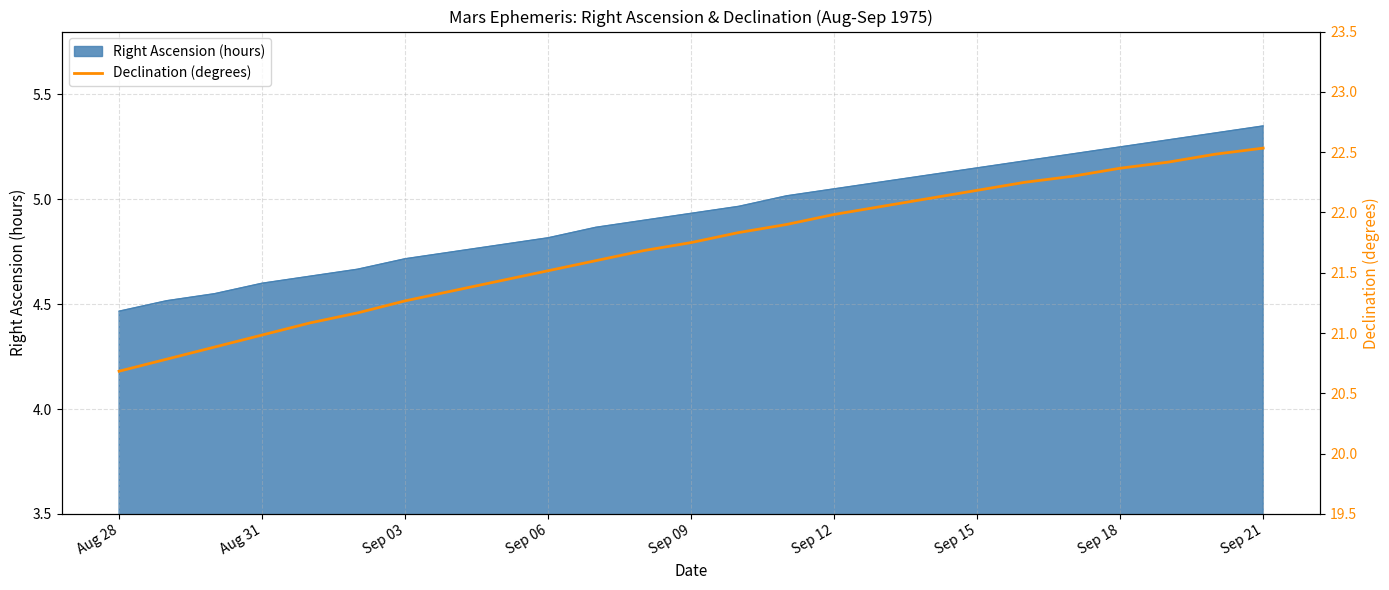

The Right Ascension (hours) series shows 1.8 at Sep 09. True or false?

False